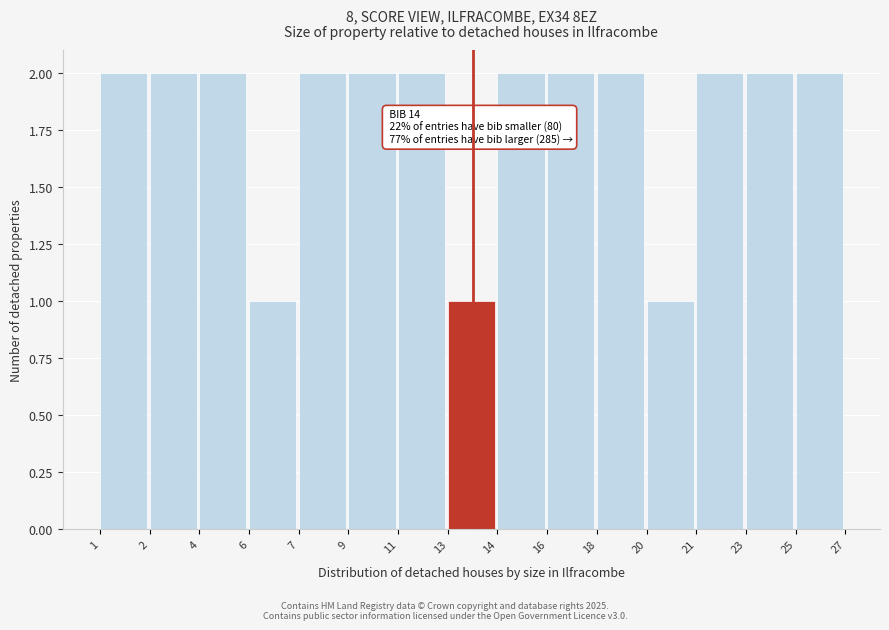

Reading left to right, transcribe all the data shown in this chart.

1=2	2=2	4=2	6=1	7=2	9=2	11=2	13=1	14=2	16=2	18=2	20=1	21=2	23=2	25=2